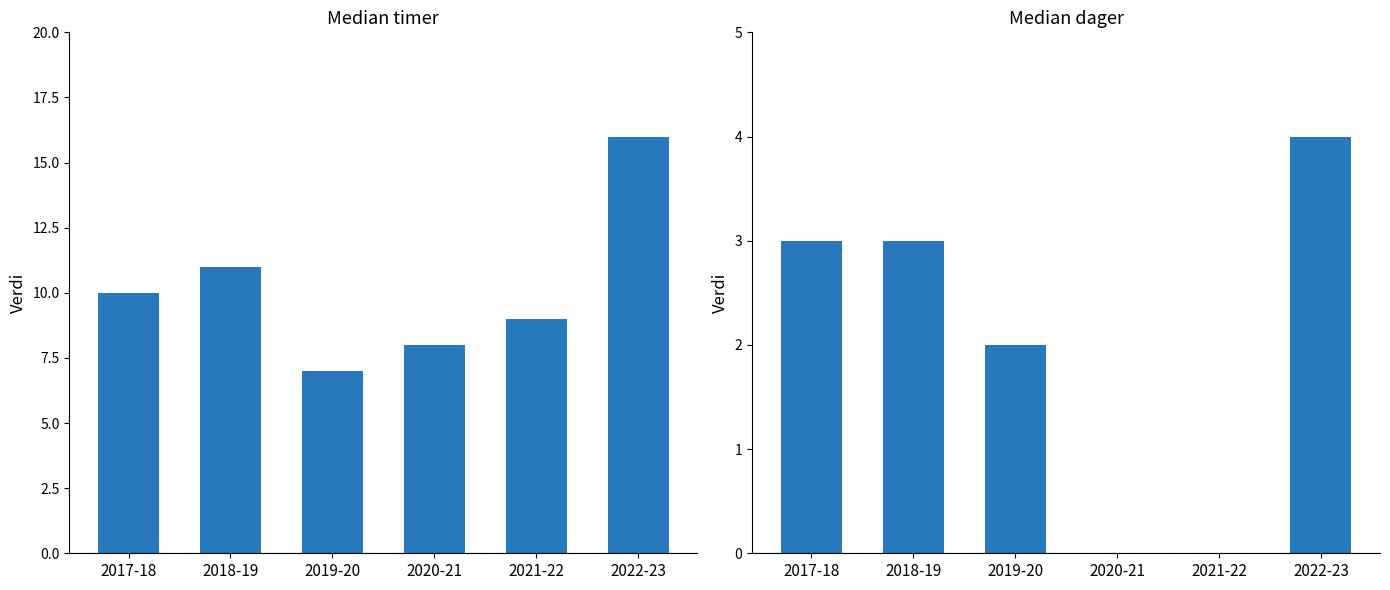

At 2022-23, list the series in order from smallest to largest.

Median dager, Median timer